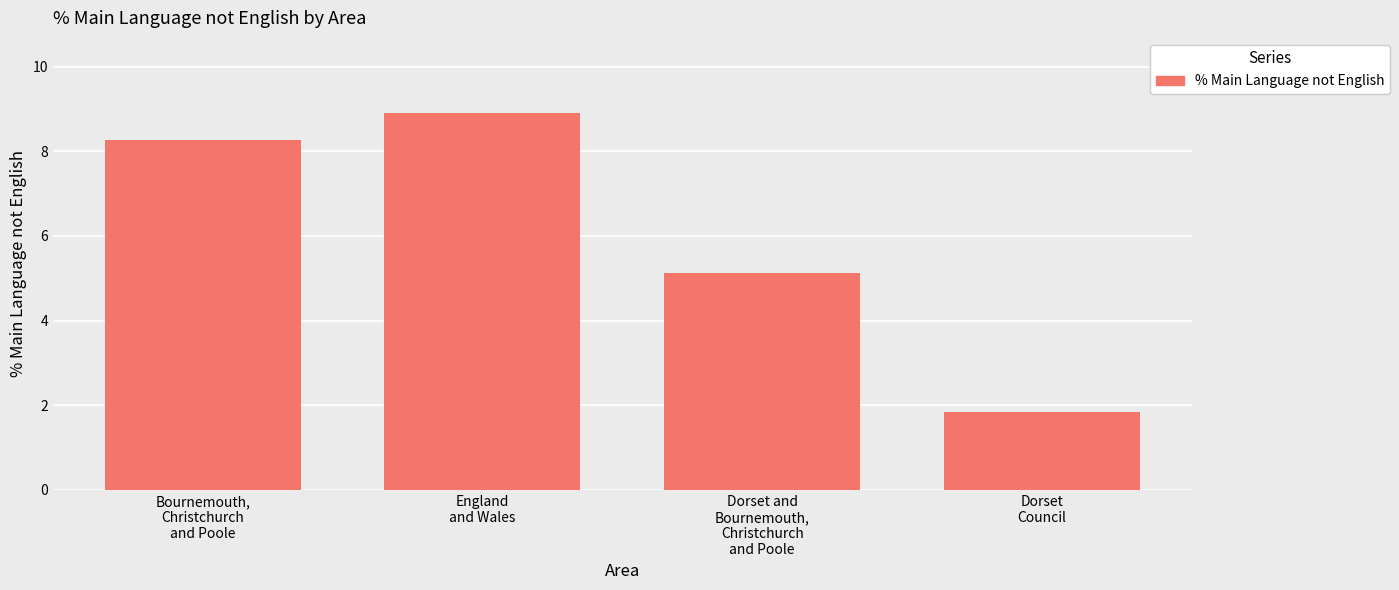

Are the bars grouped side by side (vs. stacked)?

No